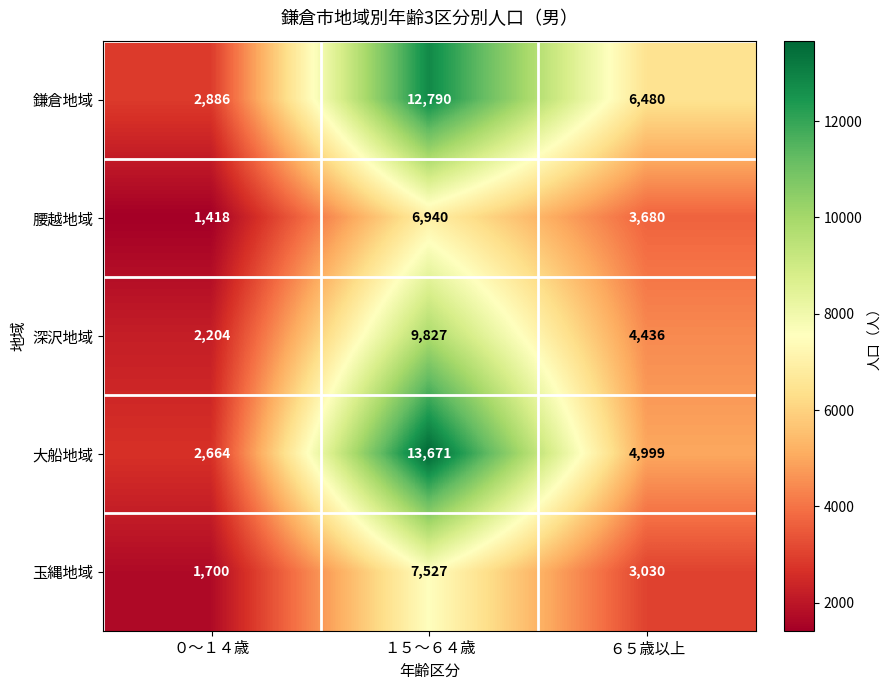

At １５～６４歳, list the series in order from largest to smallest.

大船地域, 鎌倉地域, 深沢地域, 玉縄地域, 腰越地域